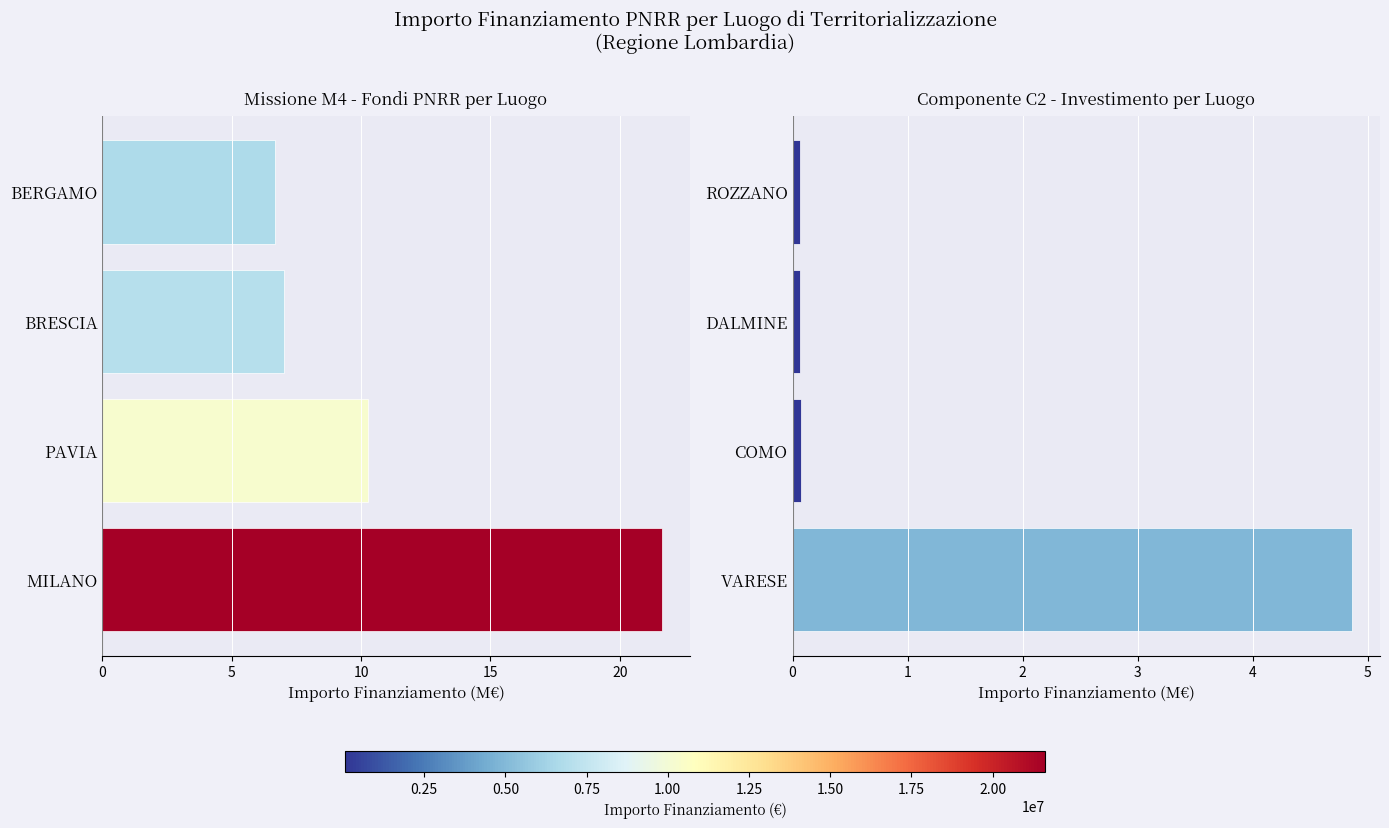

Is it true that Missione M4 - Fondi PNRR per Luogo equals 6.7 at BERGAMO?

True